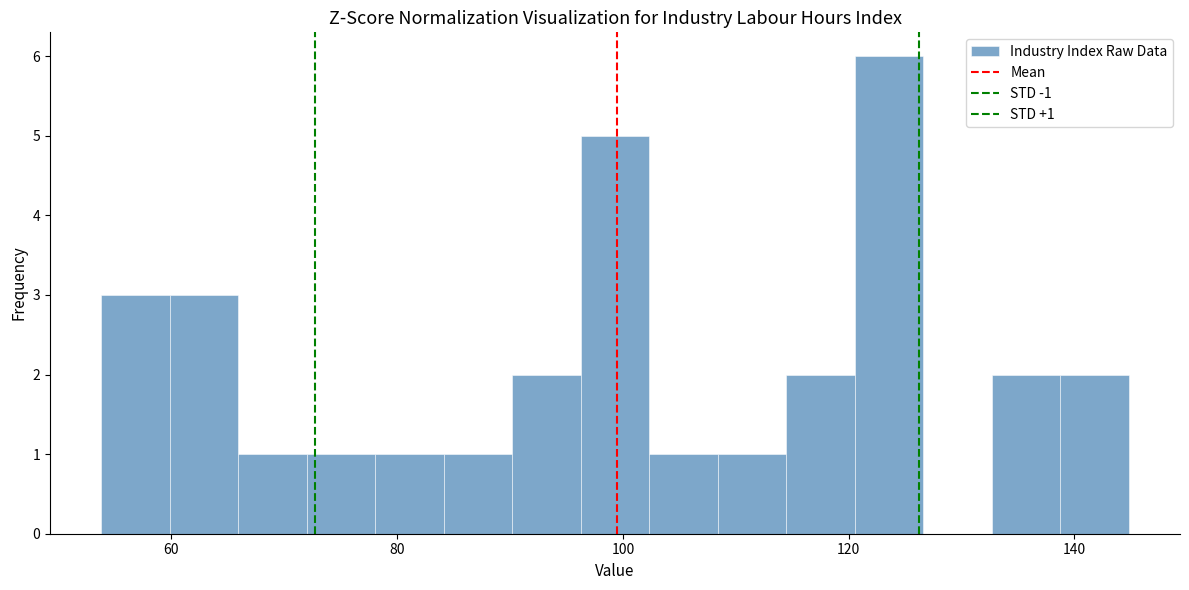

Read against the x-axis, roughly where is the centre of the tallest bar?

124